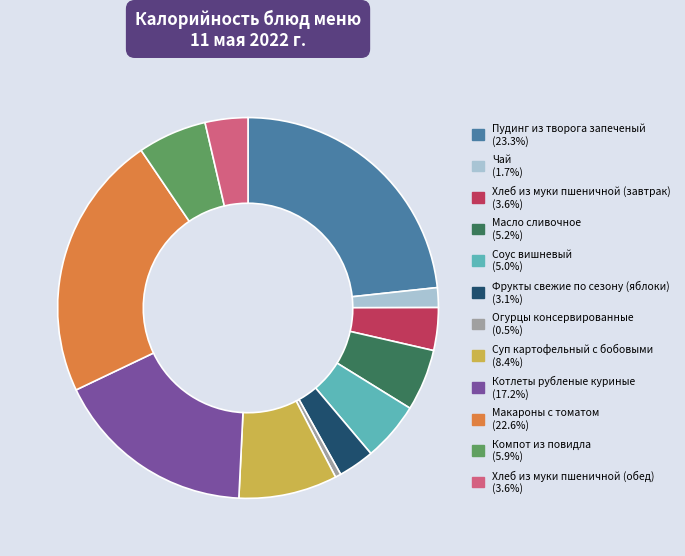

True or false: Котлеты рубленые куриные accounts for 30% of the total.

False